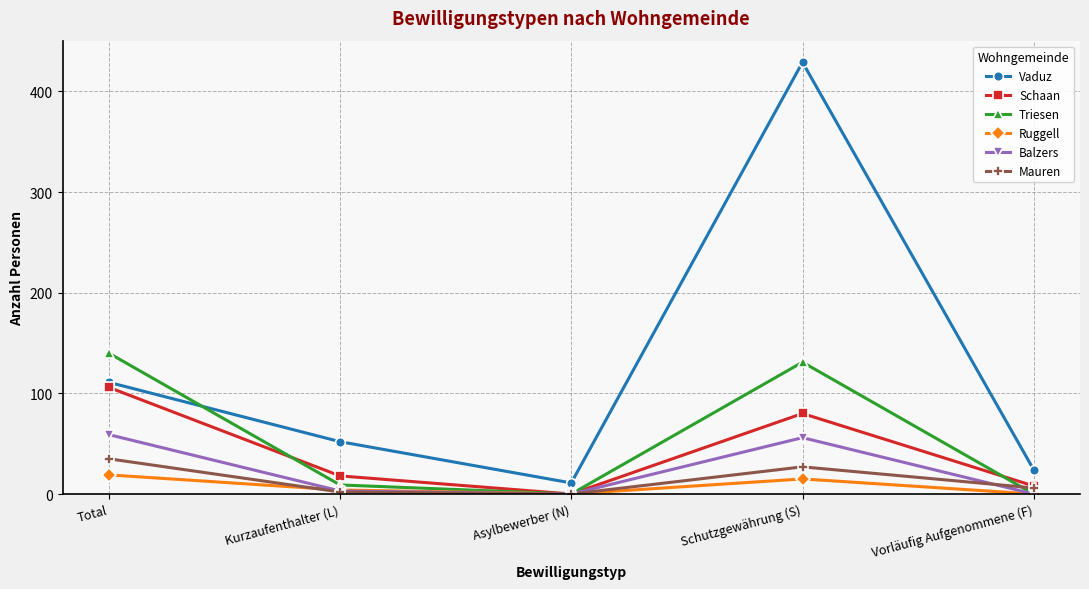

What is the average value of the Mauren series?

14